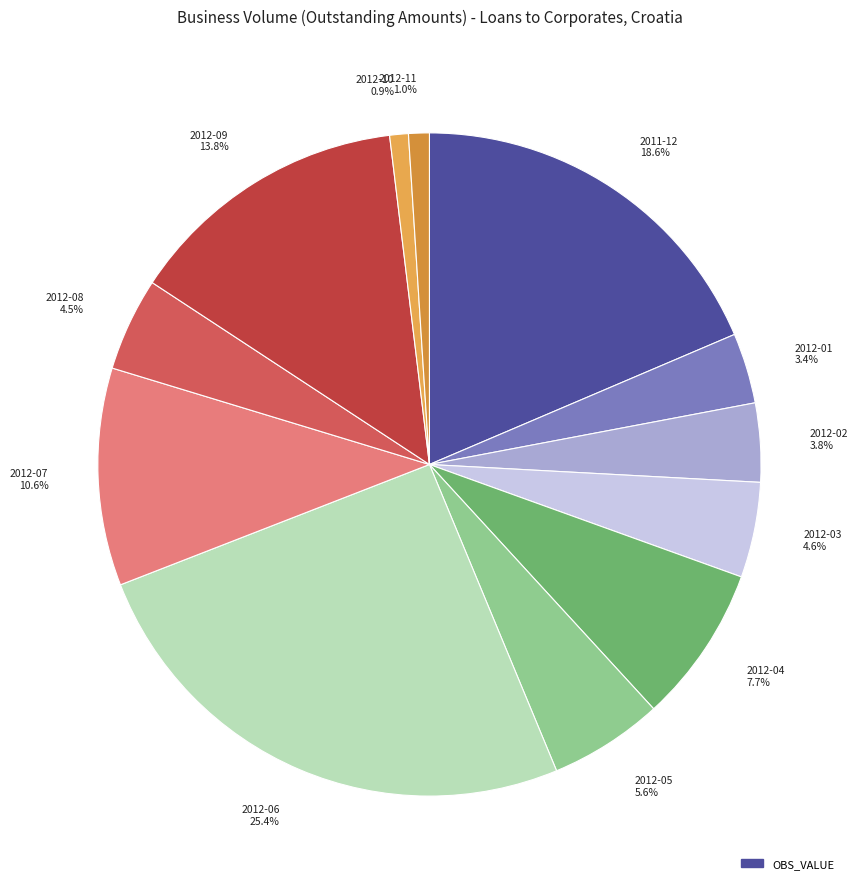

To the nearest percent, what percentage of the pie is 2012-02?

4%